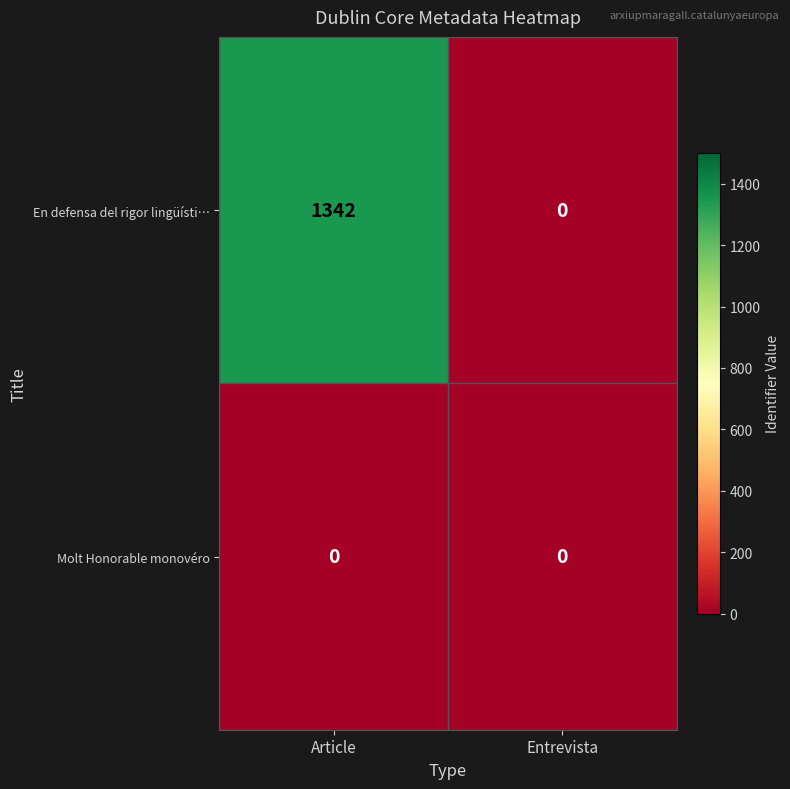

True or false: Molt Honorable monovéro has a value of 0 at Article.

True